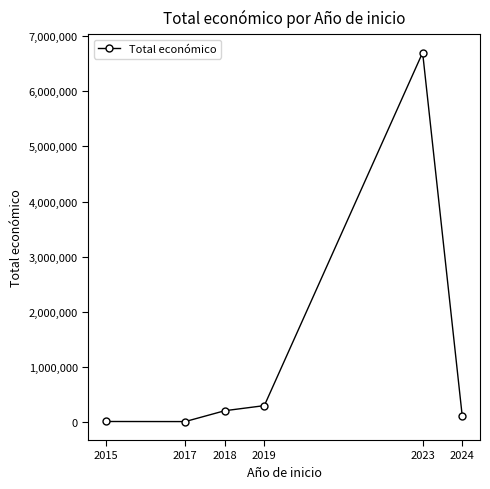

At which label does the data first exceed 208774?

2018